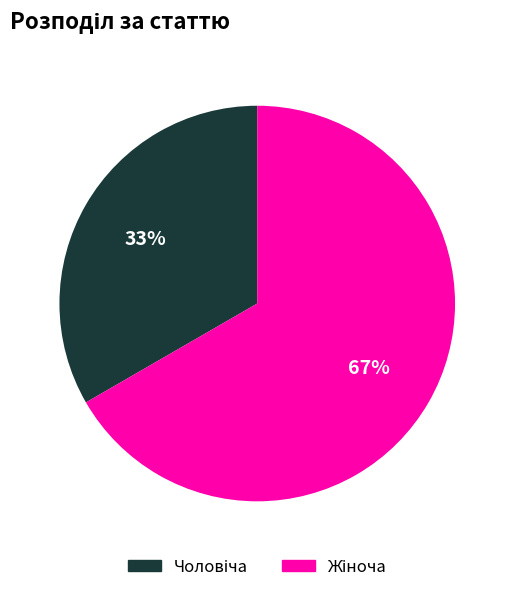

To the nearest percent, what is the average slice percentage?

50%